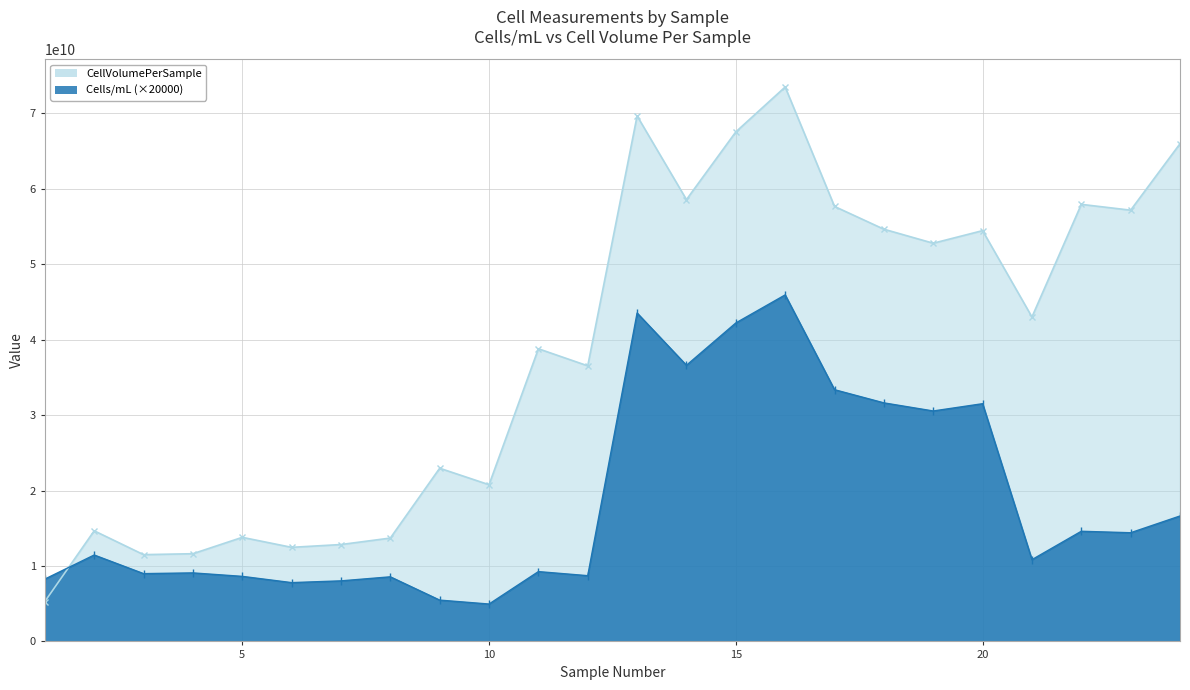

At which category does the chart reach its peak across all series?

16